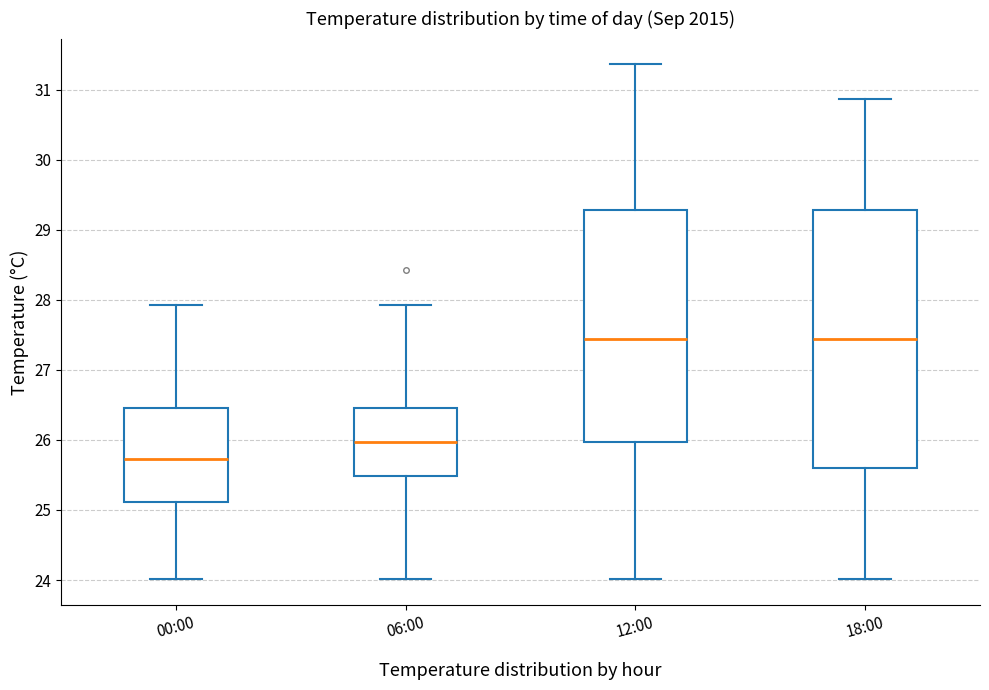

Reading left to right, transcribe this box plot: for each box, give where its median line is, the range the box spans, and where its two whiskers end, as read against the y-axis. The values are not printed on the chart, so give them approximately, as read against the axis.

00:00: median 25.7, box 25.1 to 26.5, whiskers 24.0 to 27.9
06:00: median 26.0, box 25.5 to 26.5, whiskers 24.0 to 27.9
12:00: median 27.4, box 26.0 to 29.3, whiskers 24.0 to 31.4
18:00: median 27.4, box 25.6 to 29.3, whiskers 24.0 to 30.9